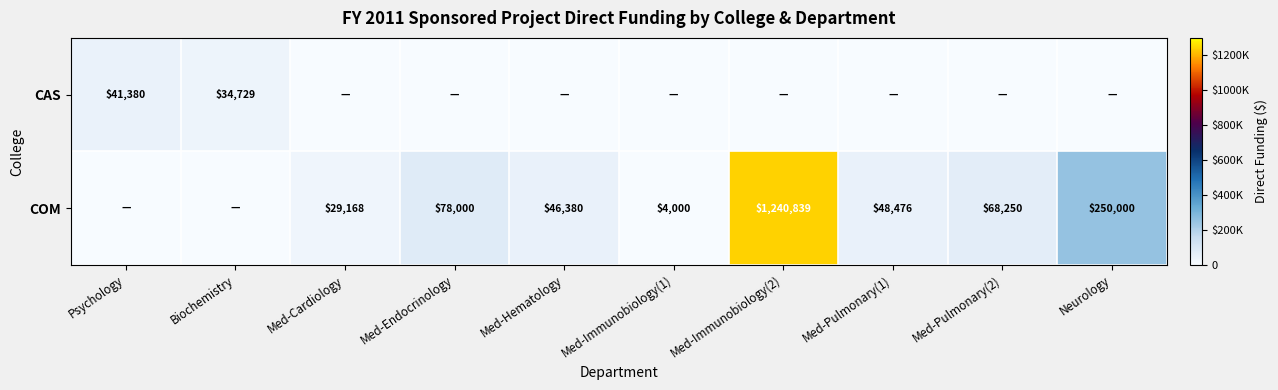

Is the value of COM at Med-Hematology greater than the value of CAS at Biochemistry?

Yes